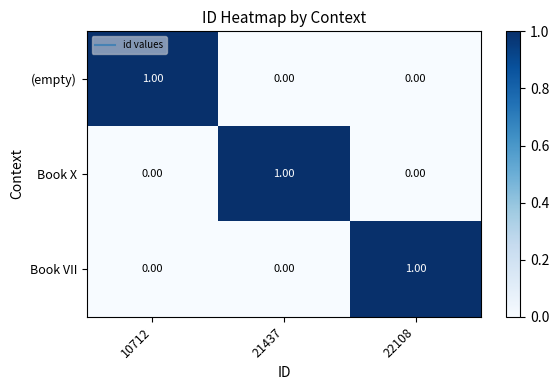

Is the value of Book X at 21437 greater than the value of Book VII at 21437?

Yes